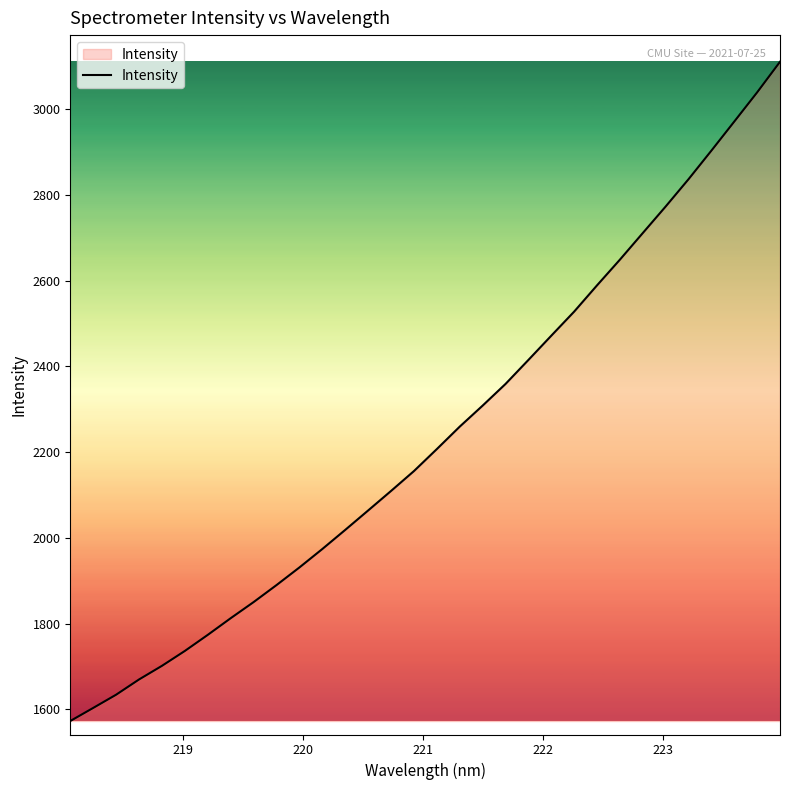

What is the difference between the maximum and minimum values?

1537.5